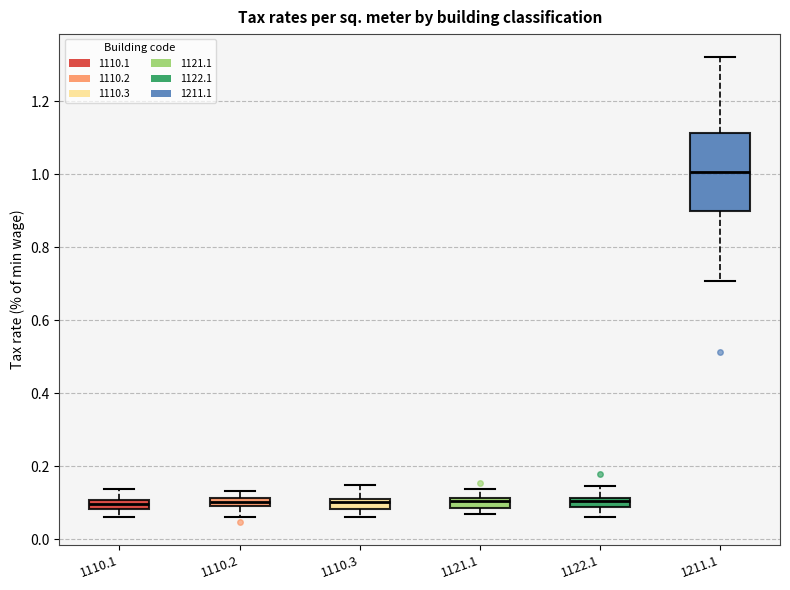

Which box is the tallest, from its lower edge to its upper edge?

1211.1